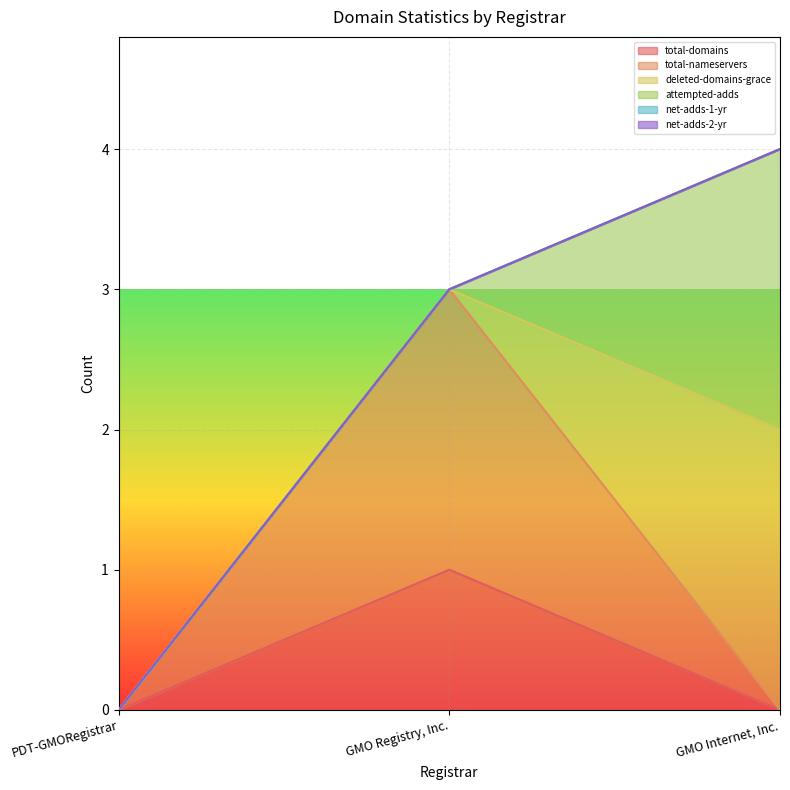

Reading left to right, what are all the values shown in this chart?

total-domains: 0	1	0
total-nameservers: 0	2	0
deleted-domains-grace: 0	0	2
attempted-adds: 0	0	2
net-adds-1-yr: 0	0	0
net-adds-2-yr: 0	0	0